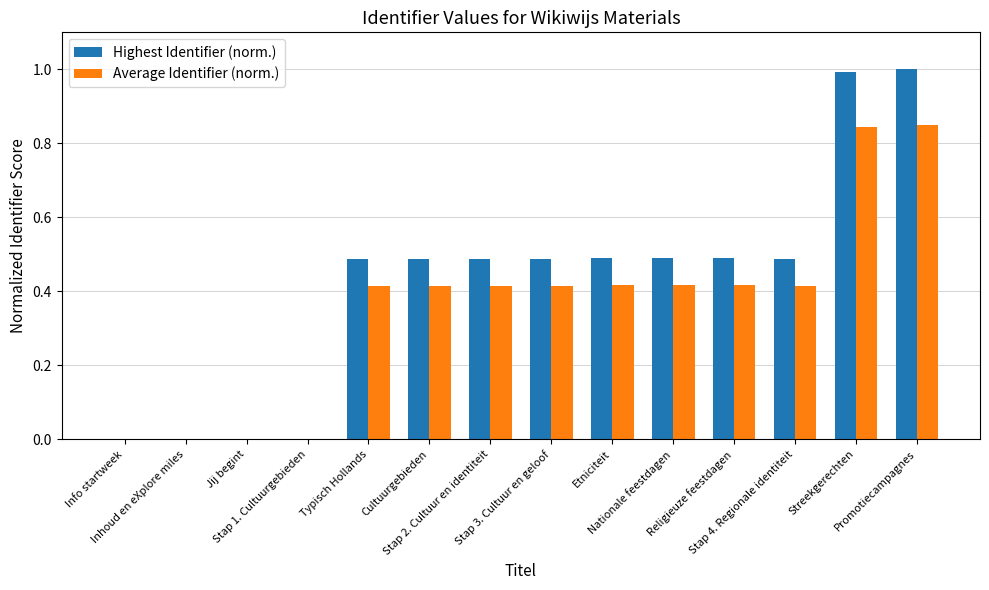

The value of Average Identifier (norm.) at Streekgerechten is 0.3. True or false?

False